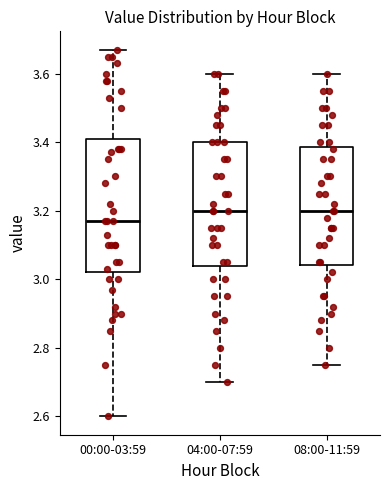

Which box's median line is the lowest?

00:00-03:59